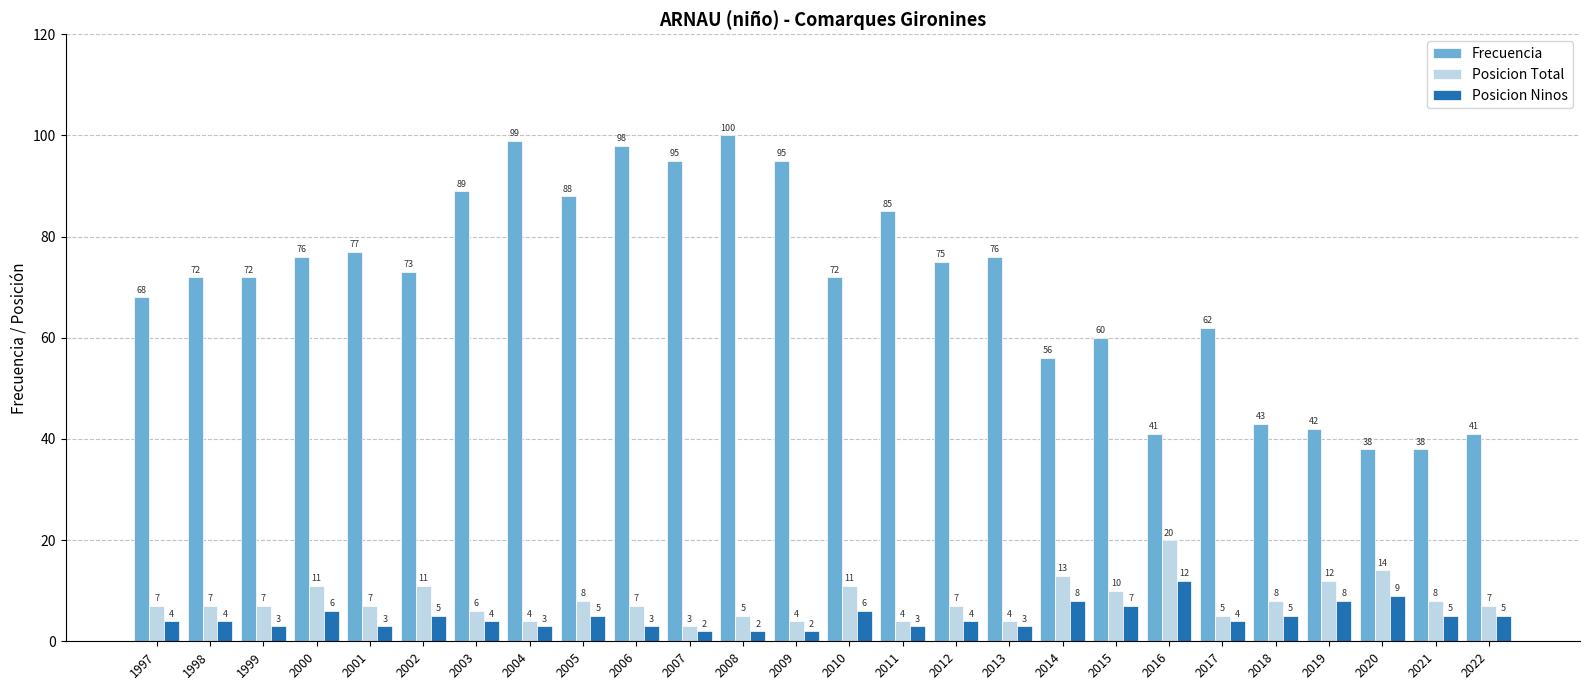

Rank the series at 2000 from lowest to highest value.

Posicion Ninos, Posicion Total, Frecuencia